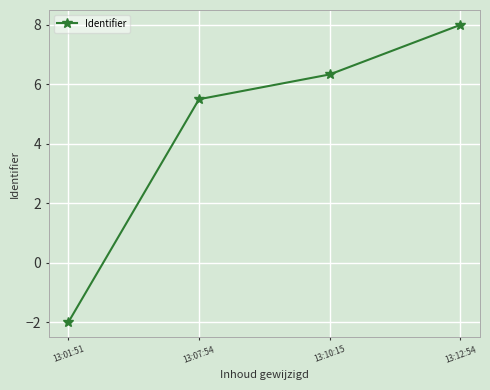

What is the label of the 2nd point from the right?

13:10:15